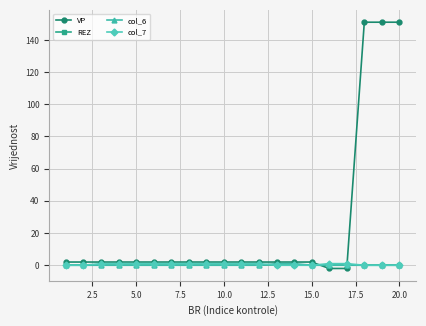

Which series has the widest spread of values?

VP